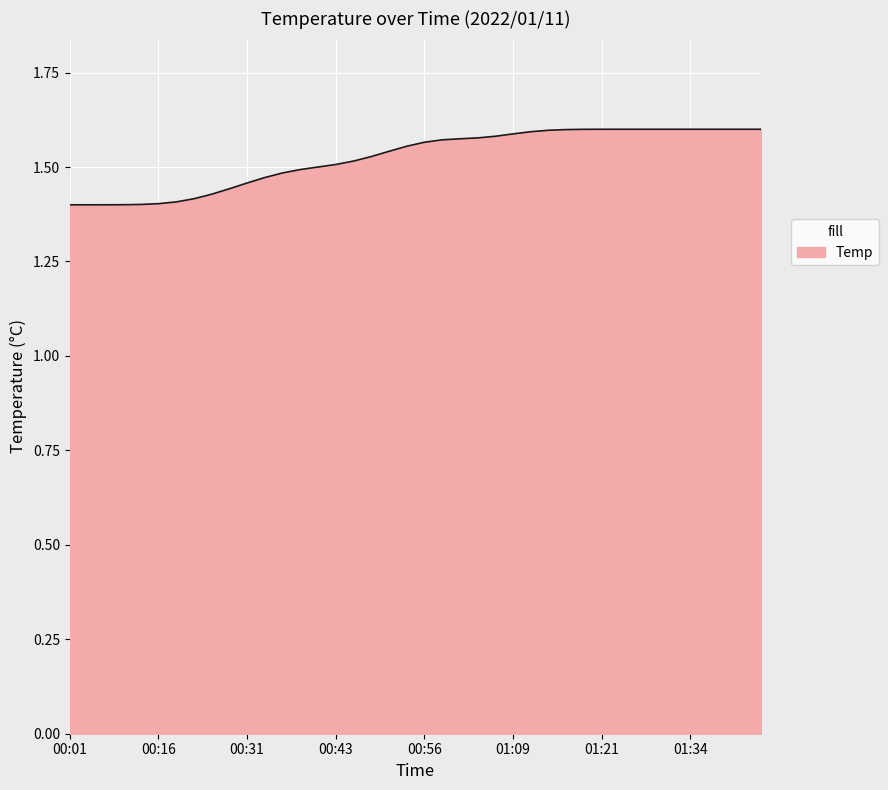

The chart shows a value of 2.1 at 00:01. True or false?

False